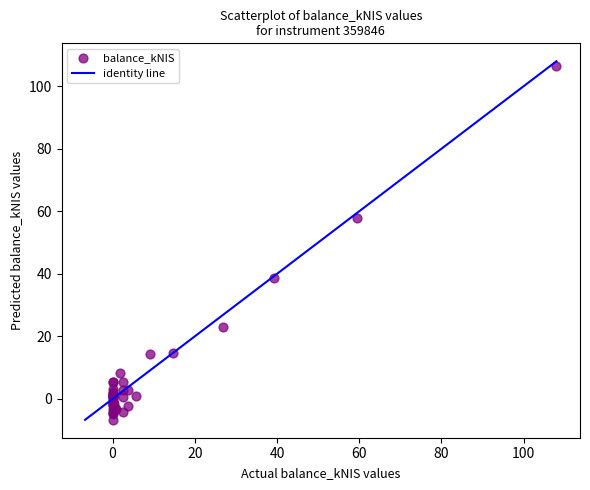

What Y value in the scatter plot is closest to 49?

57.9